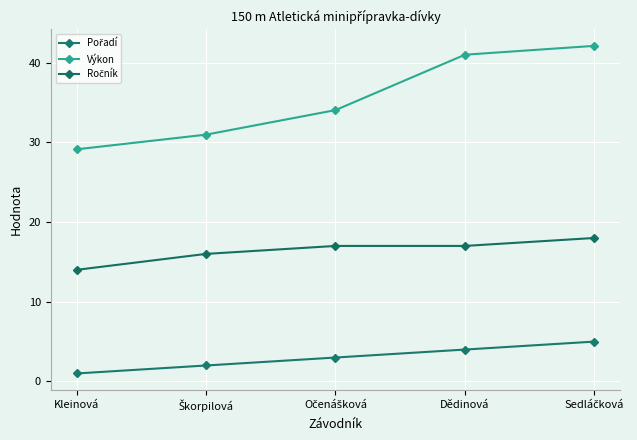

The value of Výkon at Dědinová is 19.6. True or false?

False